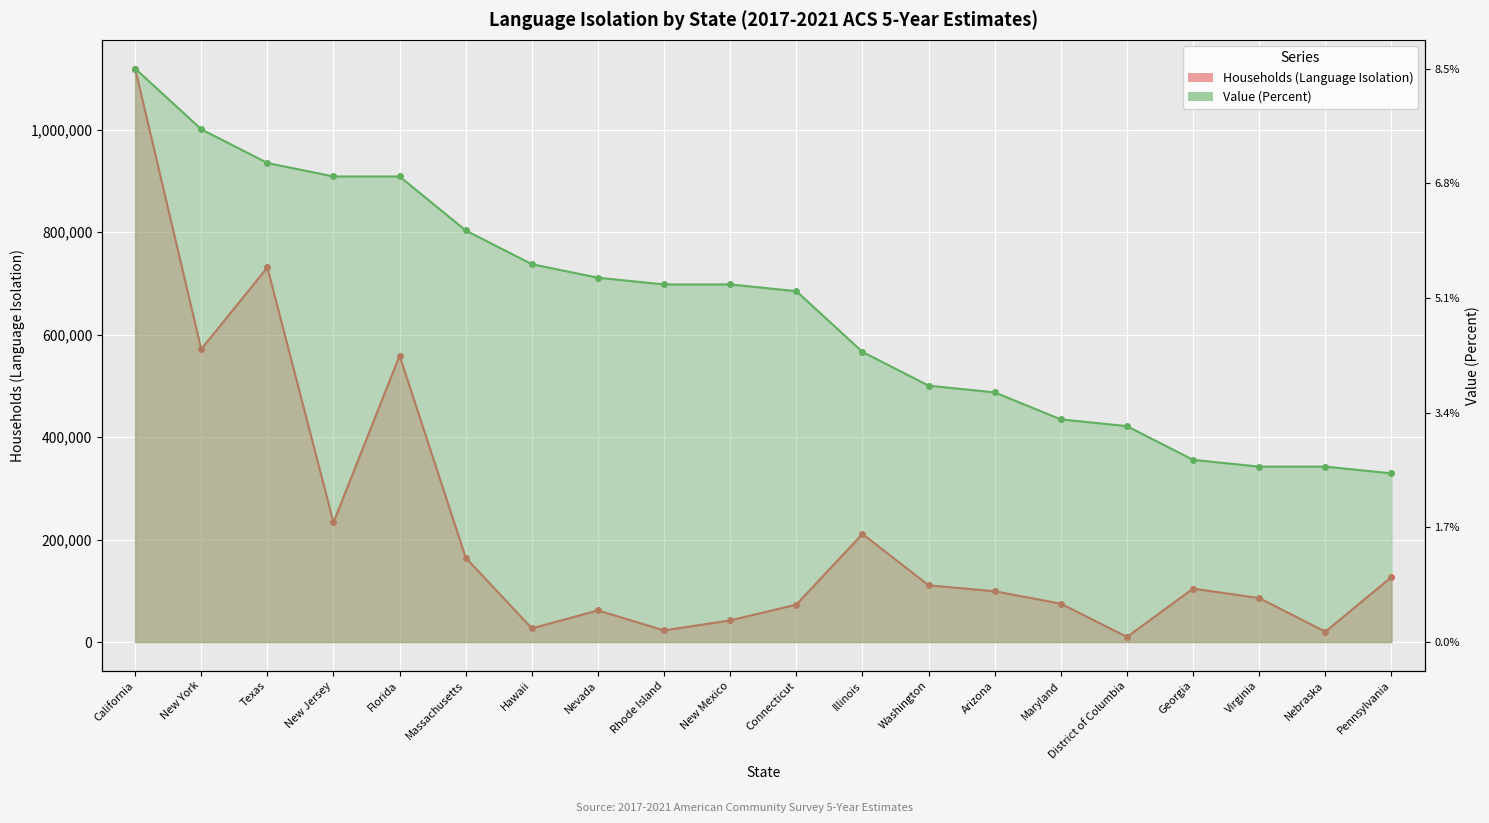

What is the sum of all Households (Language Isolation) values?

4449641.0